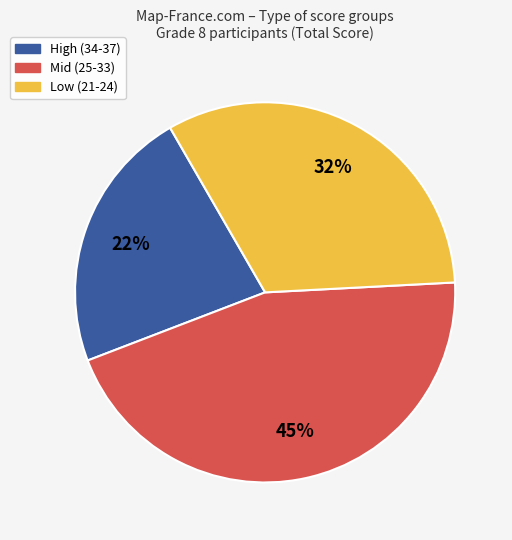

Is there a majority slice in this chart?

No